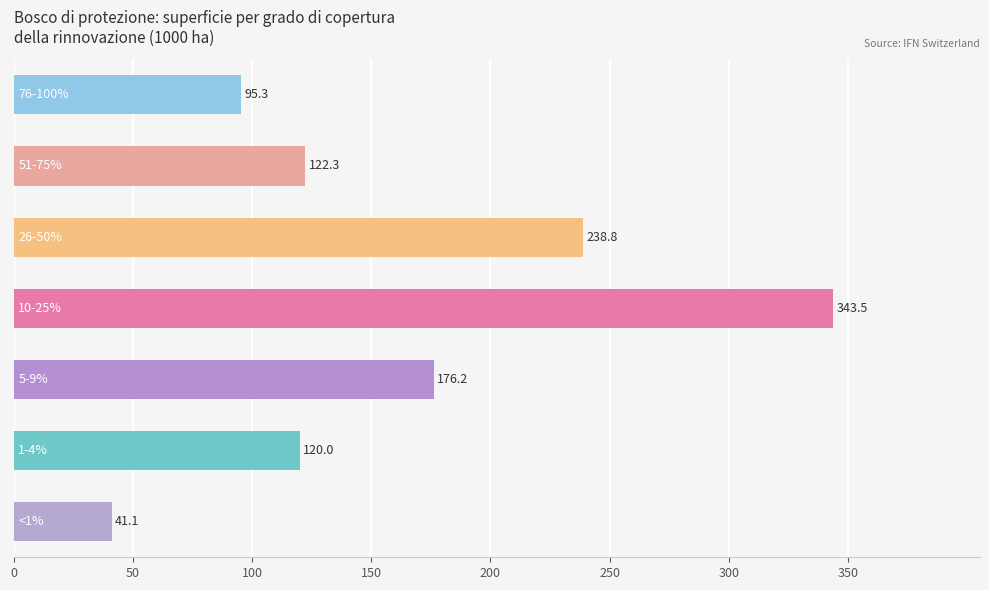

Reading top to bottom, list all the values displayed in this chart.

95.3	122.3	238.8	343.5	176.2	120.0	41.1